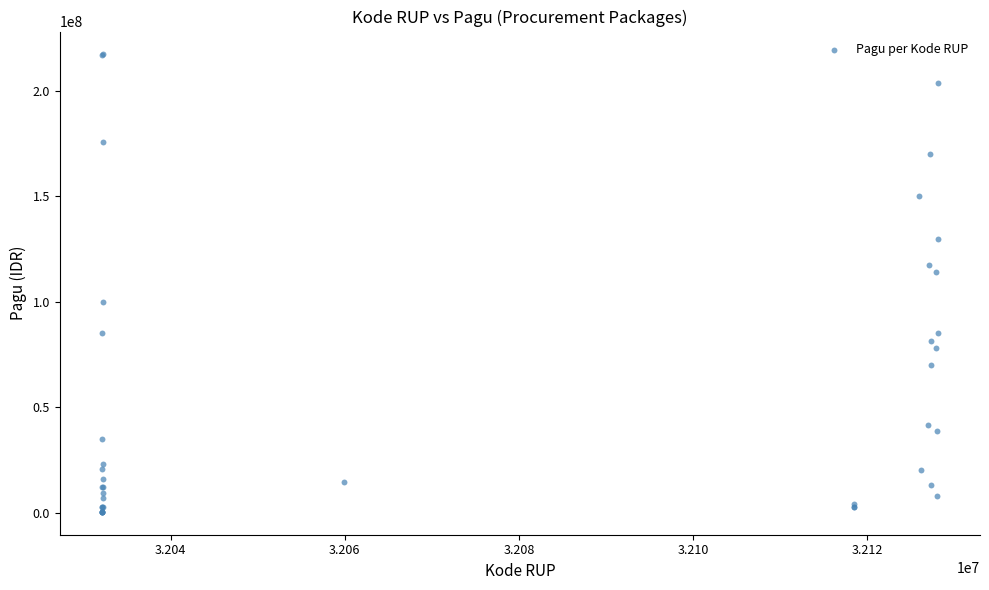

What Y value in the scatter plot is closest to 108830000?

114296000